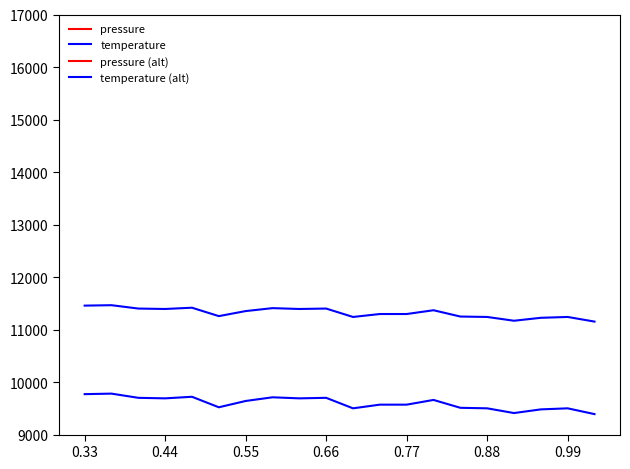

Is it true that pressure (alt) equals 851.8 at 0.44?

True